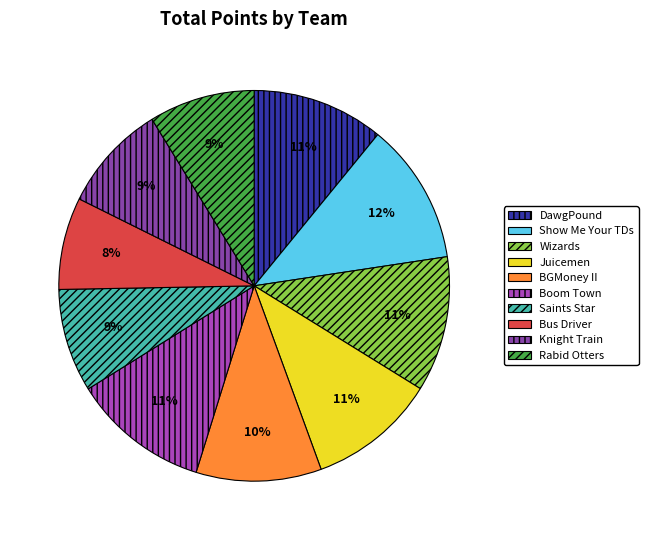

Is there a majority slice in this chart?

No